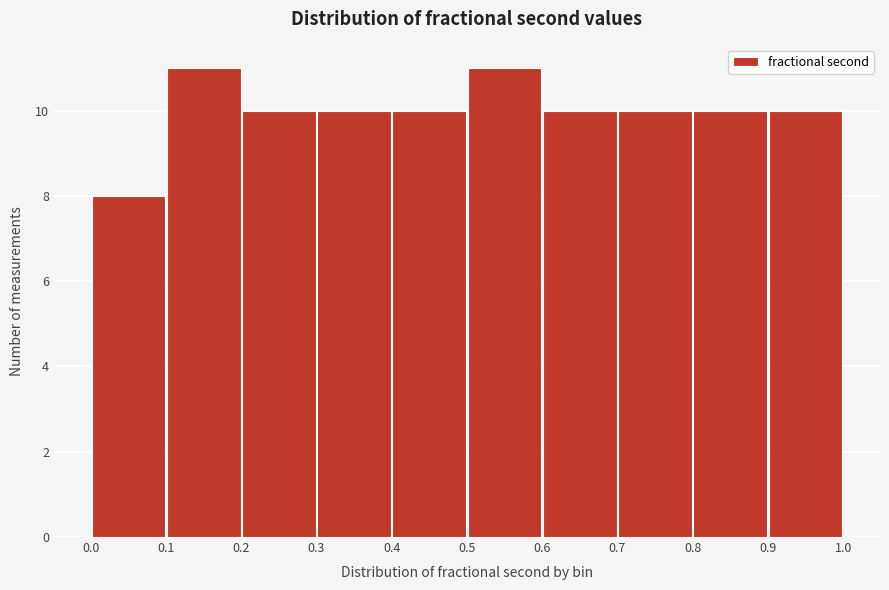

Reading left to right, transcribe this chart: for each bar, give the range it covers on the x-axis and its height. The values are not printed on the chart, so give them approximately, as read against the axis.

0.0 to 0.1: 8
0.1 to 0.2: 11
0.2 to 0.3: 10
0.3 to 0.4: 10
0.4 to 0.5: 10
0.5 to 0.6: 11
0.6 to 0.7: 10
0.7 to 0.8: 10
0.8 to 0.9: 10
0.9 to 1.0: 10